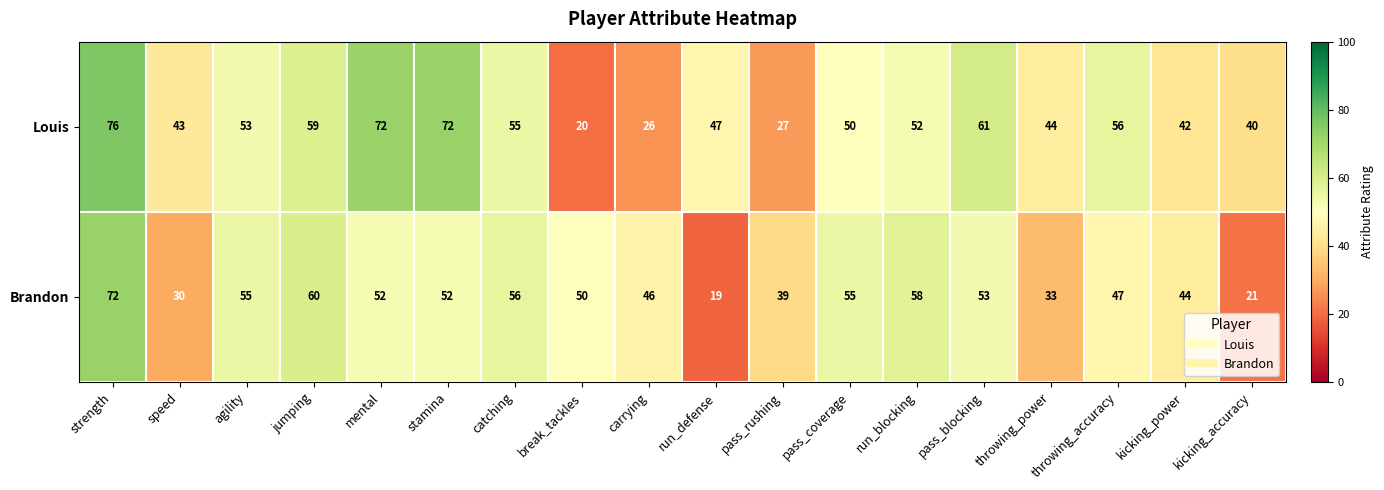

What value does the Louis series have at stamina, to the nearest 5?

70